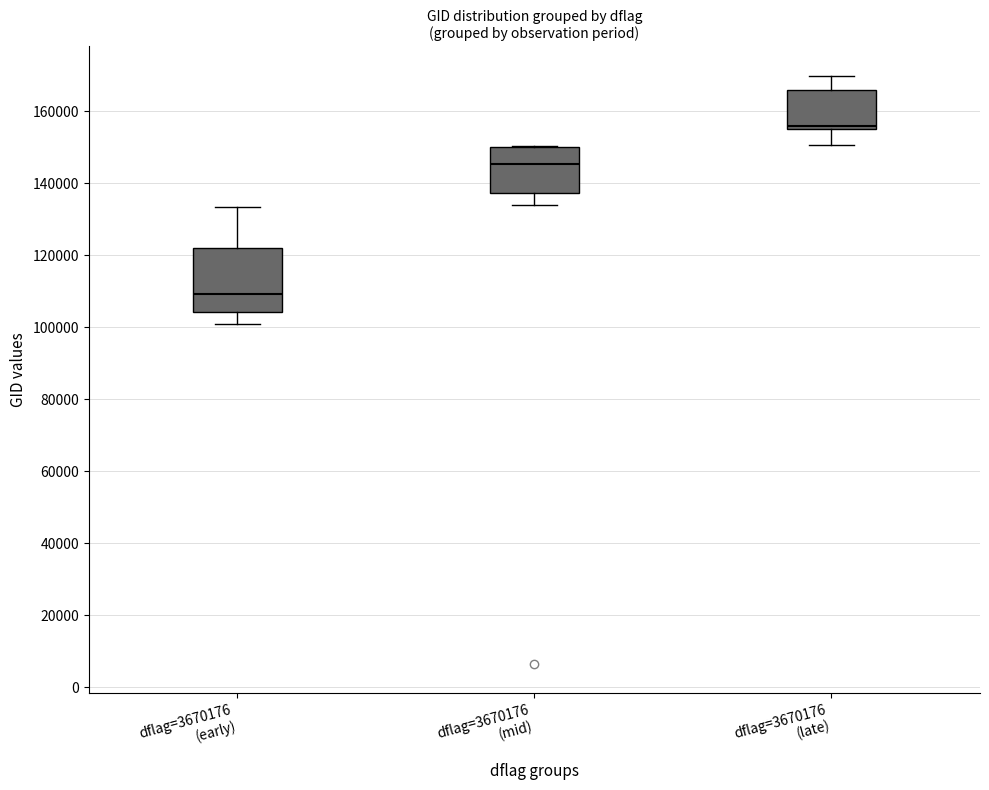

Reading left to right, transcribe this box plot: for each box, give where its median line is, the range the box spans, and where its two whiskers end, as read against the y-axis. The values are not printed on the chart, so give them approximately, as read against the axis.

dflag=3670176 (early): median 110000, box 104000 to 122000, whiskers 100000 to 134000
dflag=3670176 (mid): median 146000, box 138000 to 150000, whiskers 134000 to 150000
dflag=3670176 (late): median 156000 (just above the box's lower edge), box 156000 to 166000, whiskers 150000 to 170000